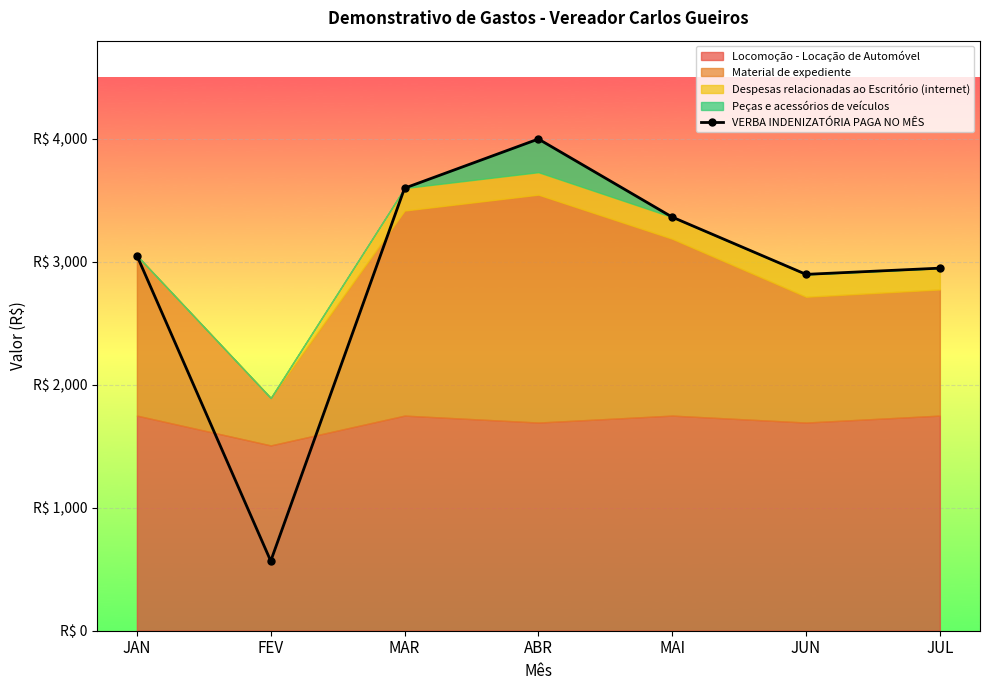

Is it true that the value at FEV is 274.5?

False